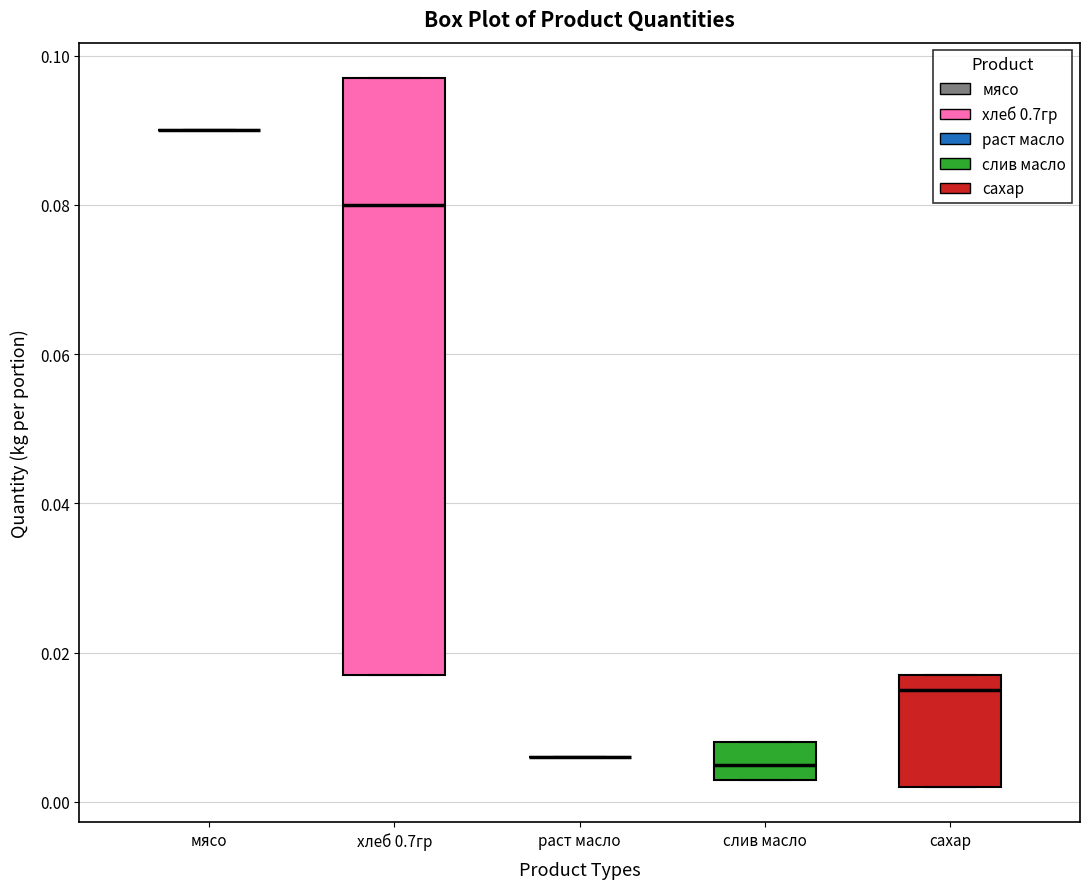

Reading left to right, read every box against the y-axis: the position of its median line, the range the box covers, and the ends of its whiskers. The values are not printed on the chart, so give them approximately, as read against the axis.

мясо: box collapsed to a line at 0.090, whiskers 0.090 to 0.090
хлеб 0.7гр: median 0.080, box 0.018 to 0.098, whiskers 0.018 to 0.098
раст масло: box collapsed to a line at 0.006, whiskers 0.006 to 0.006
слив масло: median 0.006, box 0.004 to 0.008, whiskers 0.004 to 0.008
сахар: median 0.016, box 0.002 to 0.018, whiskers 0.002 to 0.018